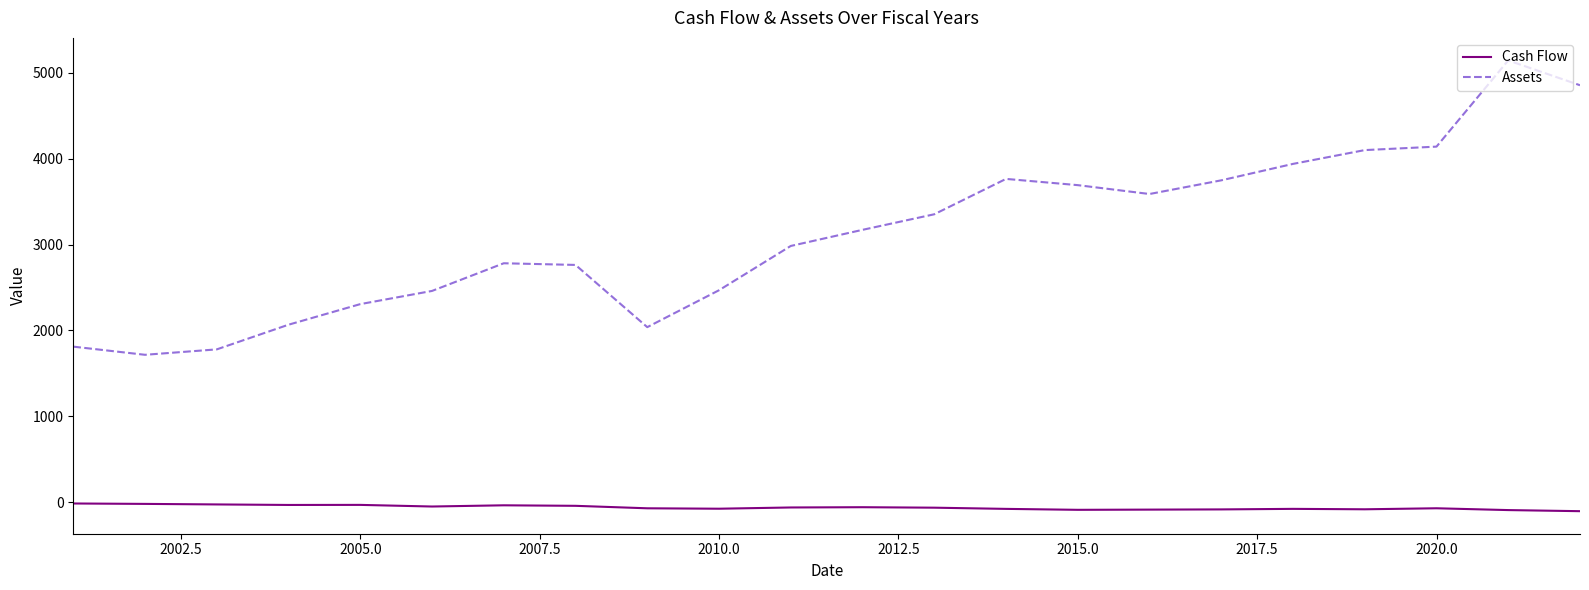

Count the number of categories in the chart.

22